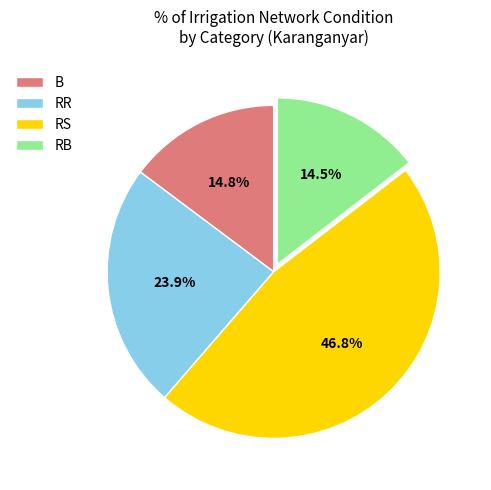

To the nearest percent, what is the average slice percentage?

25%